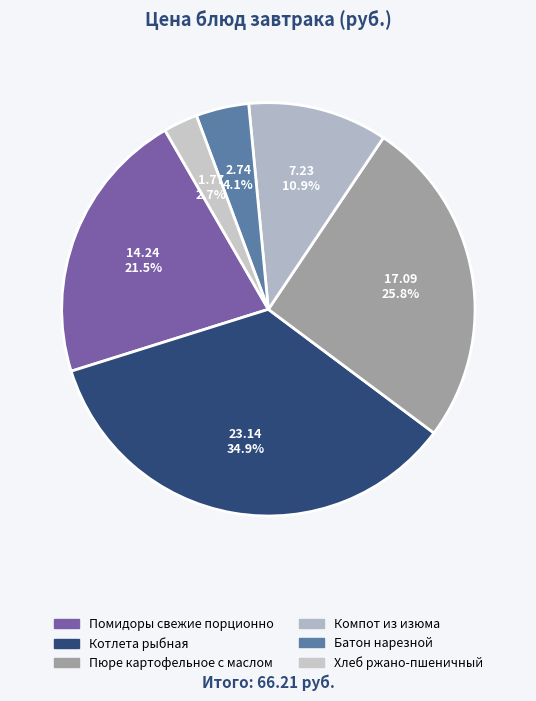

To the nearest percent, what percentage of the pie is Котлета рыбная?

35%